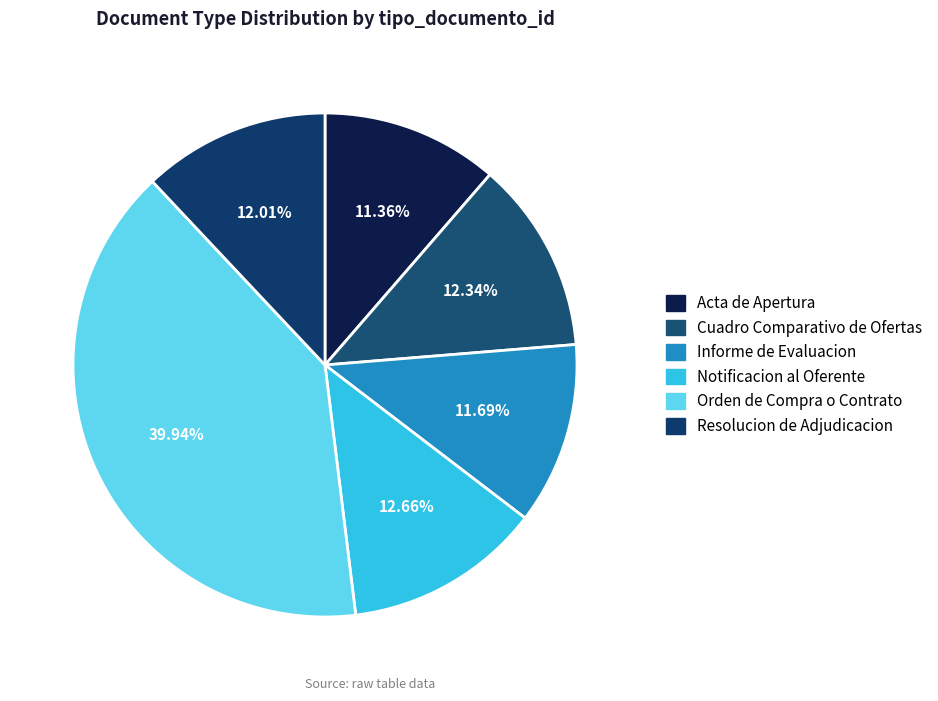

To the nearest percent, what is the average slice percentage?

17%